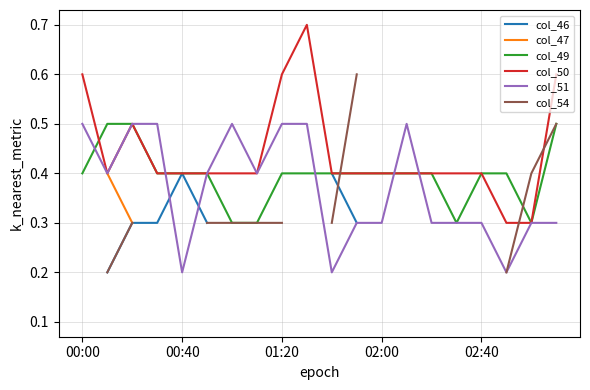

Count the number of categories in the chart.

20